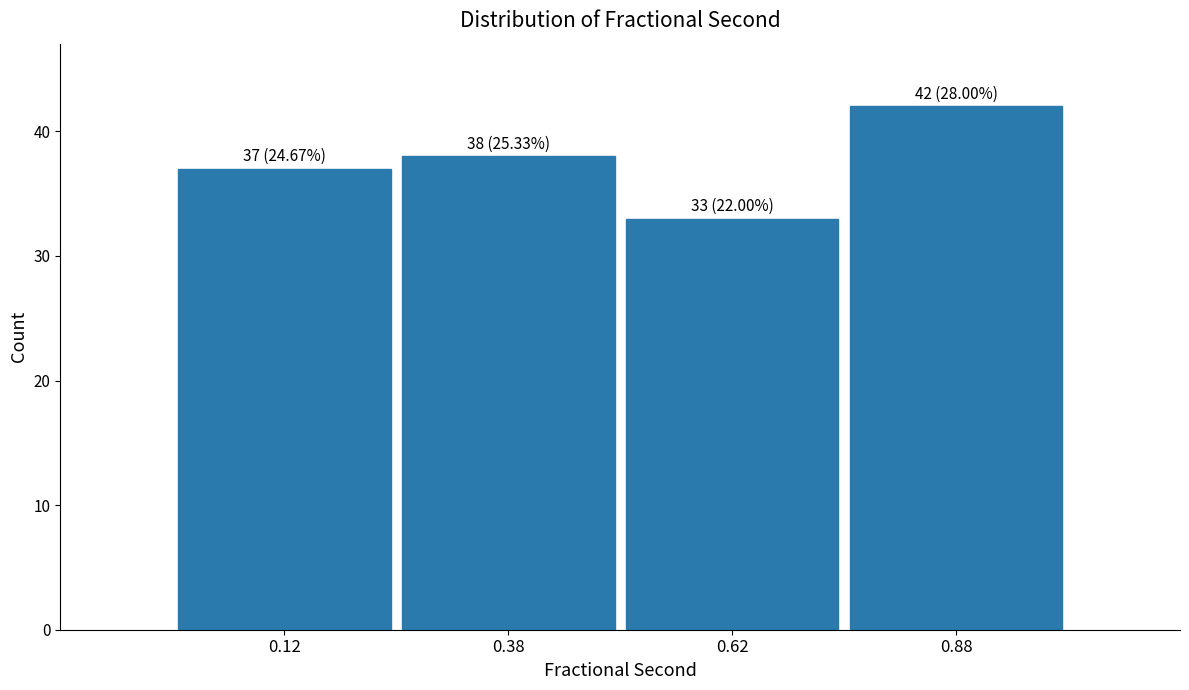

Which range on the x-axis has the tallest bar?

0.75 to 1.00